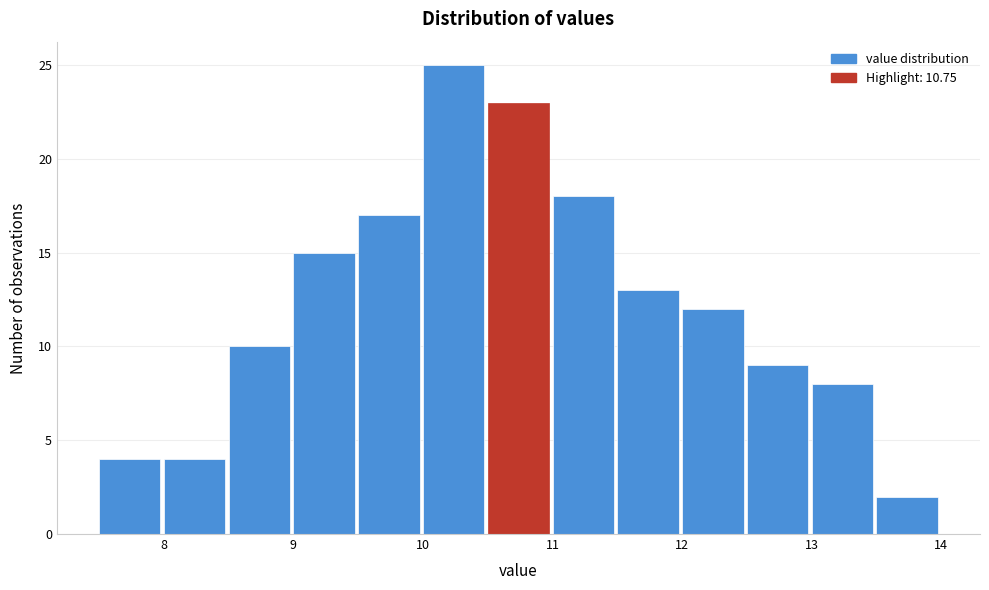

What is the height of the bar covering 10.5 to 11.0 on the x-axis? The values are not printed on the chart, so give them approximately, as read against the axis.

23